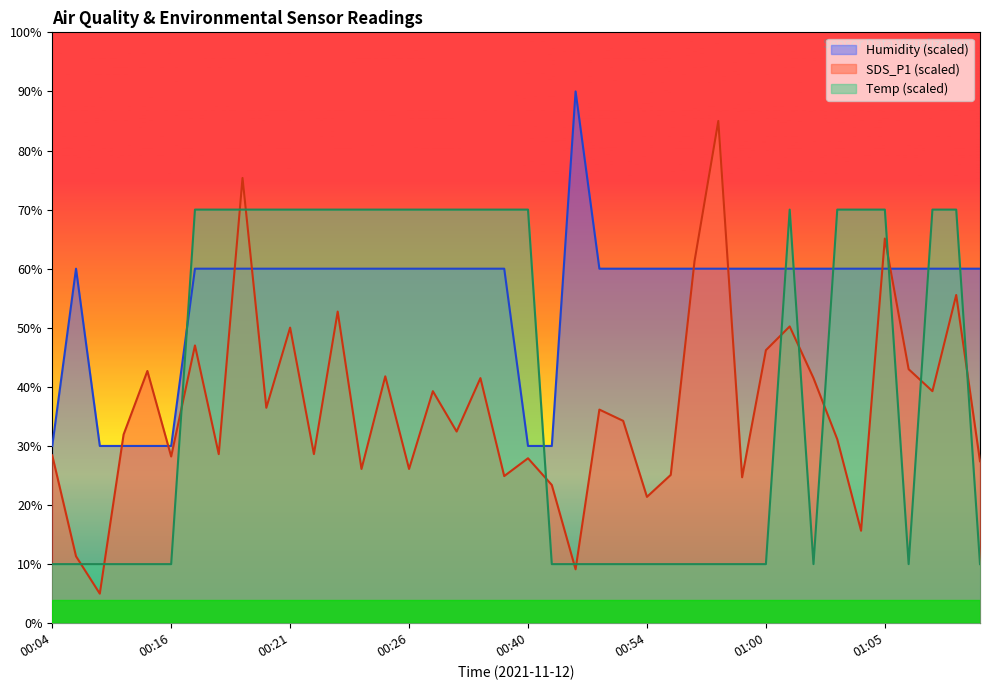

At which category is the sum across all series the highest?

00:19